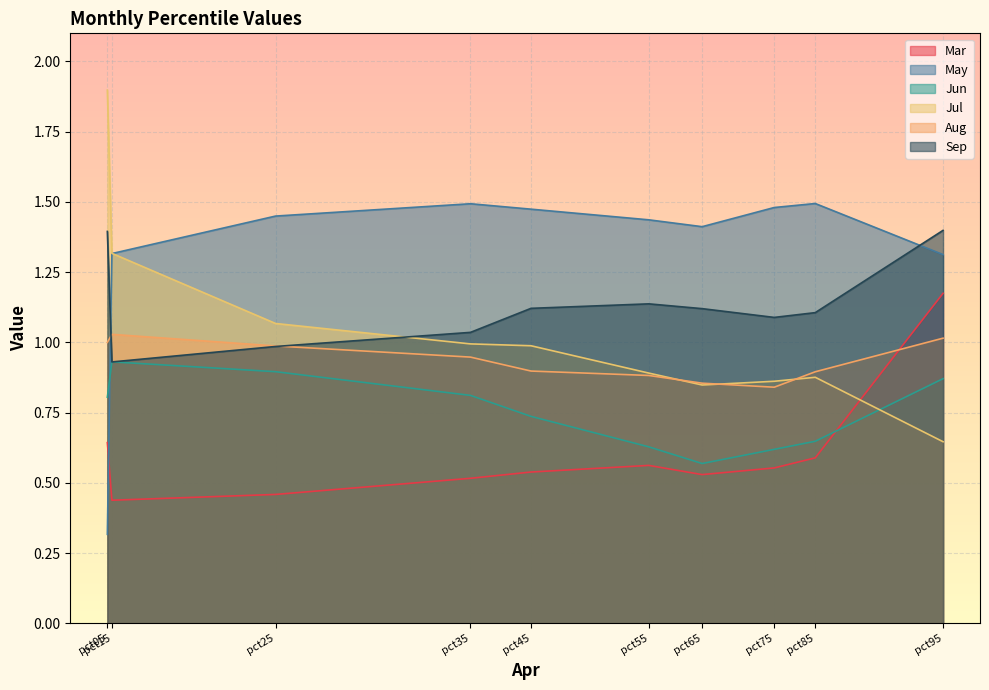

How many lines are shown in the chart?

6